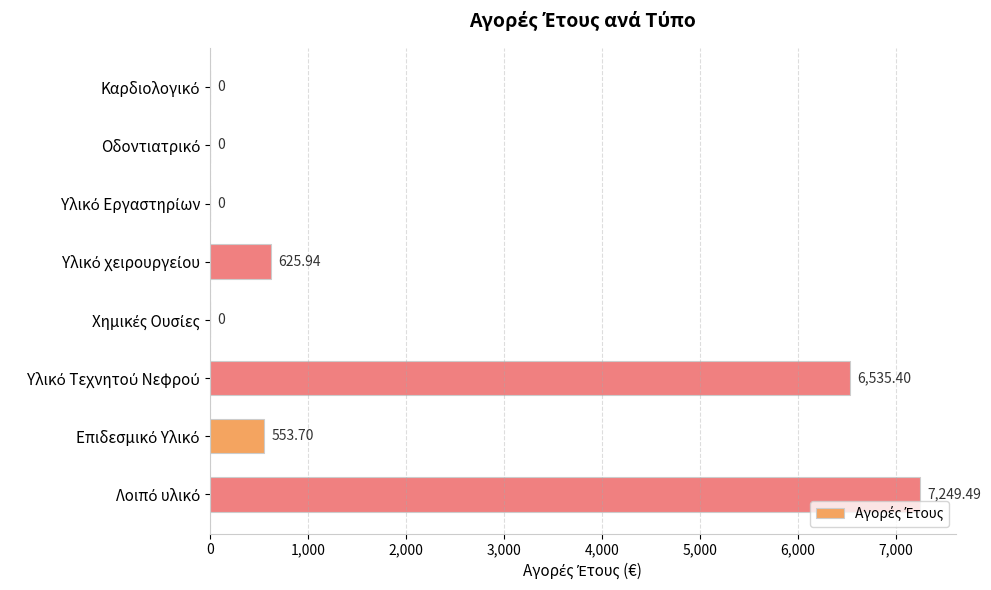

Count the number of values greater than 553.

4